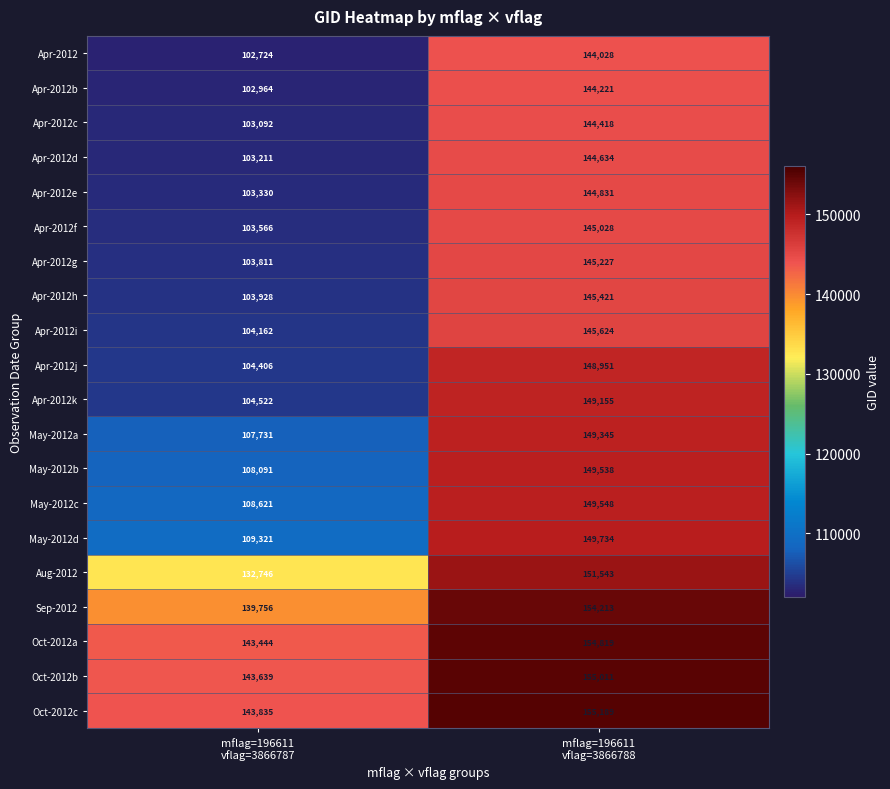

Which series has the largest total across all categories?

Oct-2012c